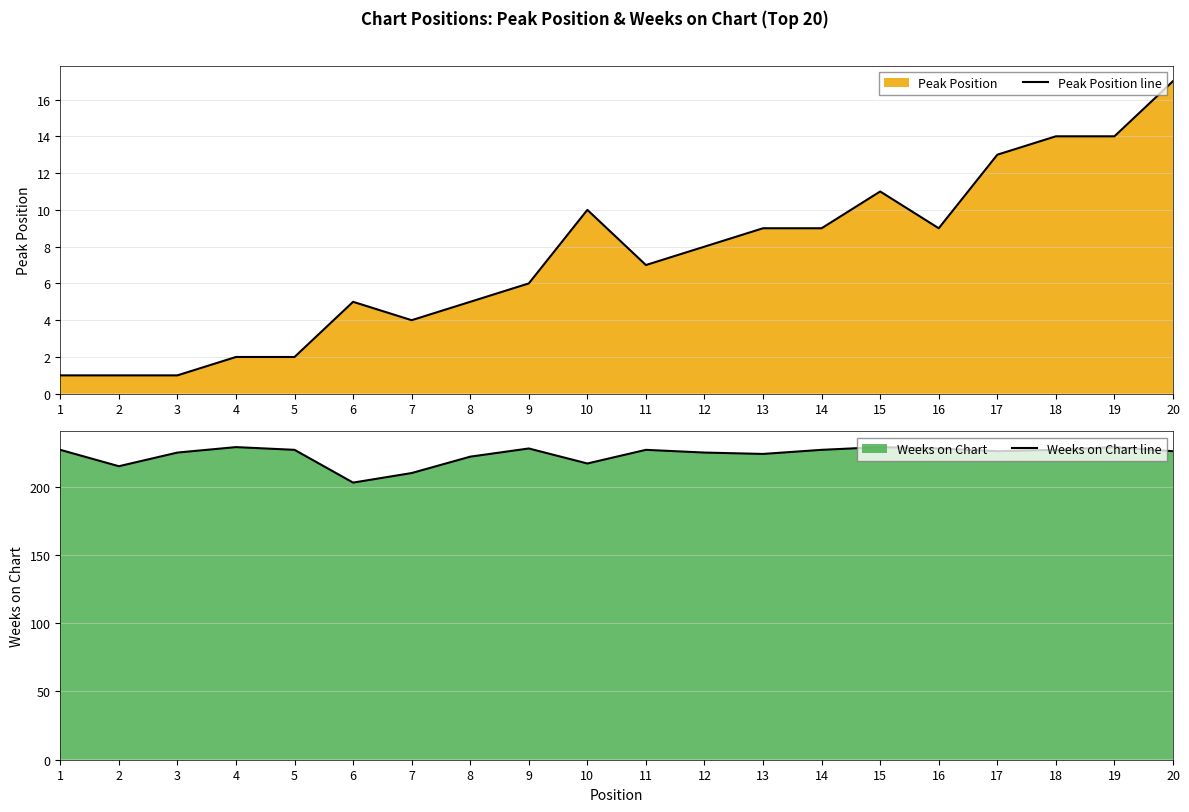

True or false: Peak Position line and Weeks on Chart line intersect in this chart.

False